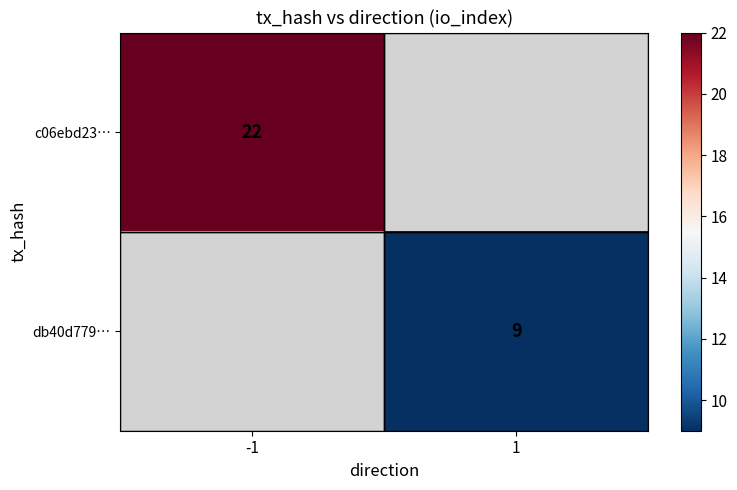

True or false: c06ebd23… has a value of 22 at -1.

True